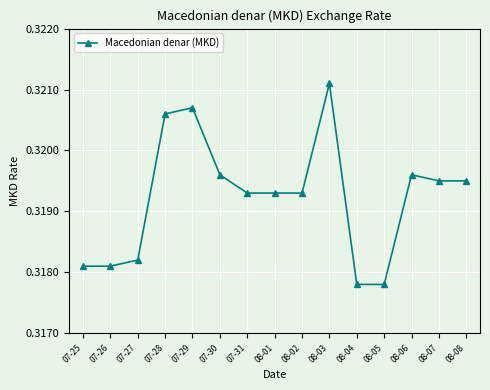

True or false: the data shows 0.4 at 08-06.

False